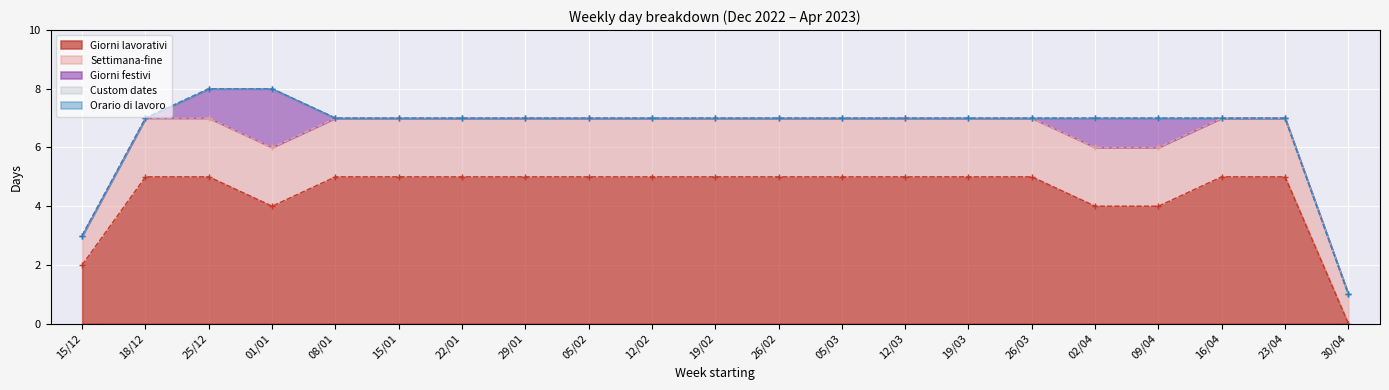

True or false: Giorni lavorativi has a value of 8 at 26/02.

False